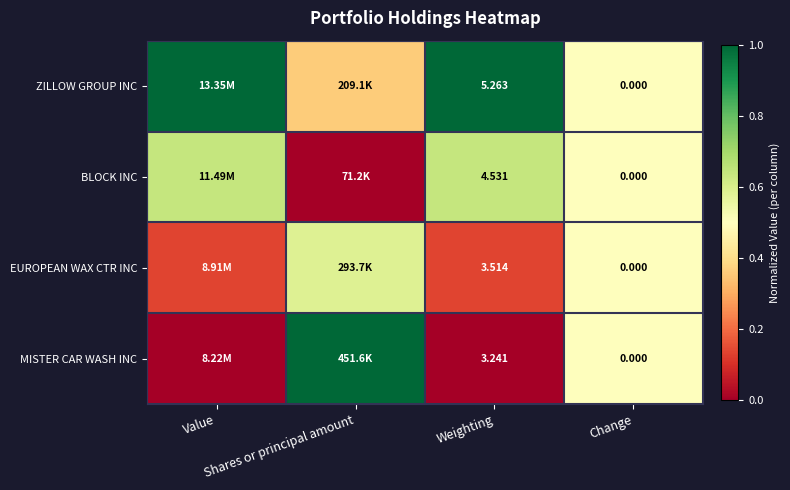

Which series changed the most between Value and Change?

ZILLOW GROUP INC